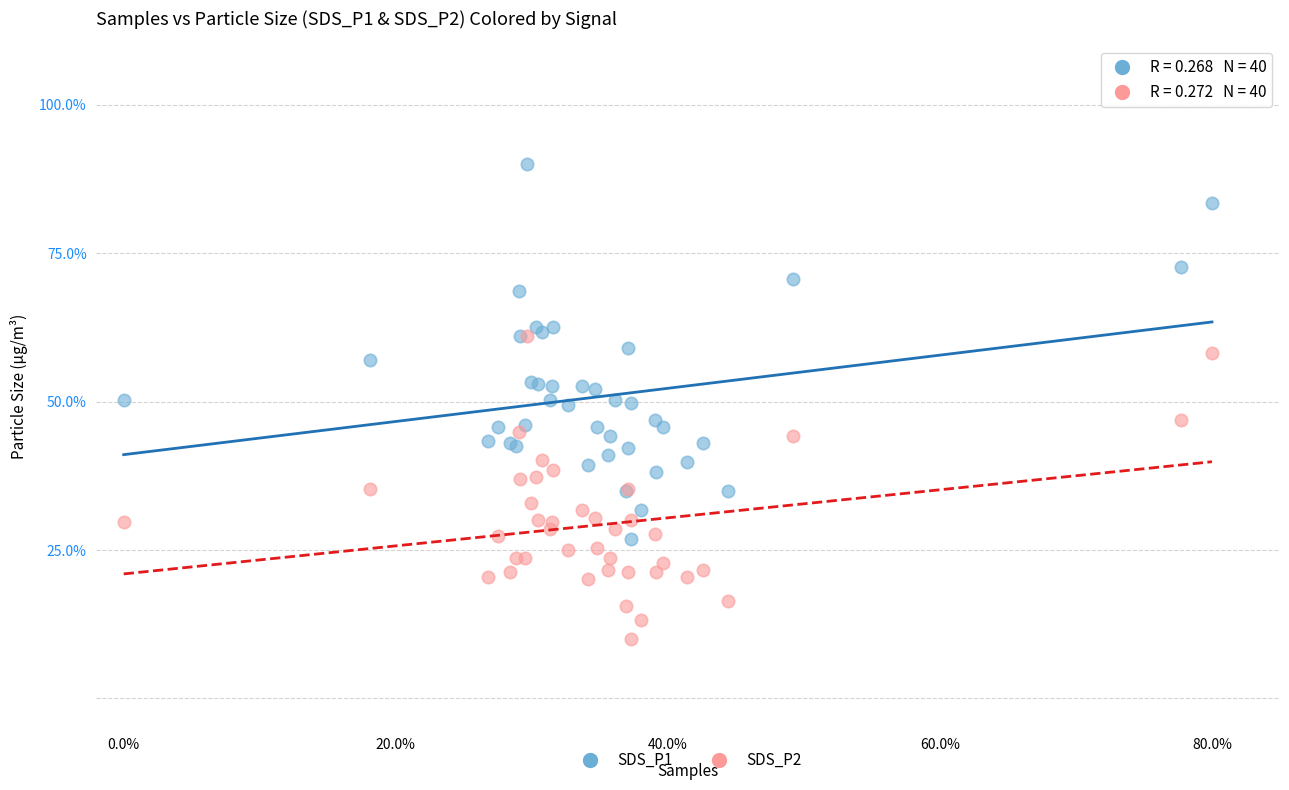

Which series reaches the maximum Y coordinate?

SDS_P1